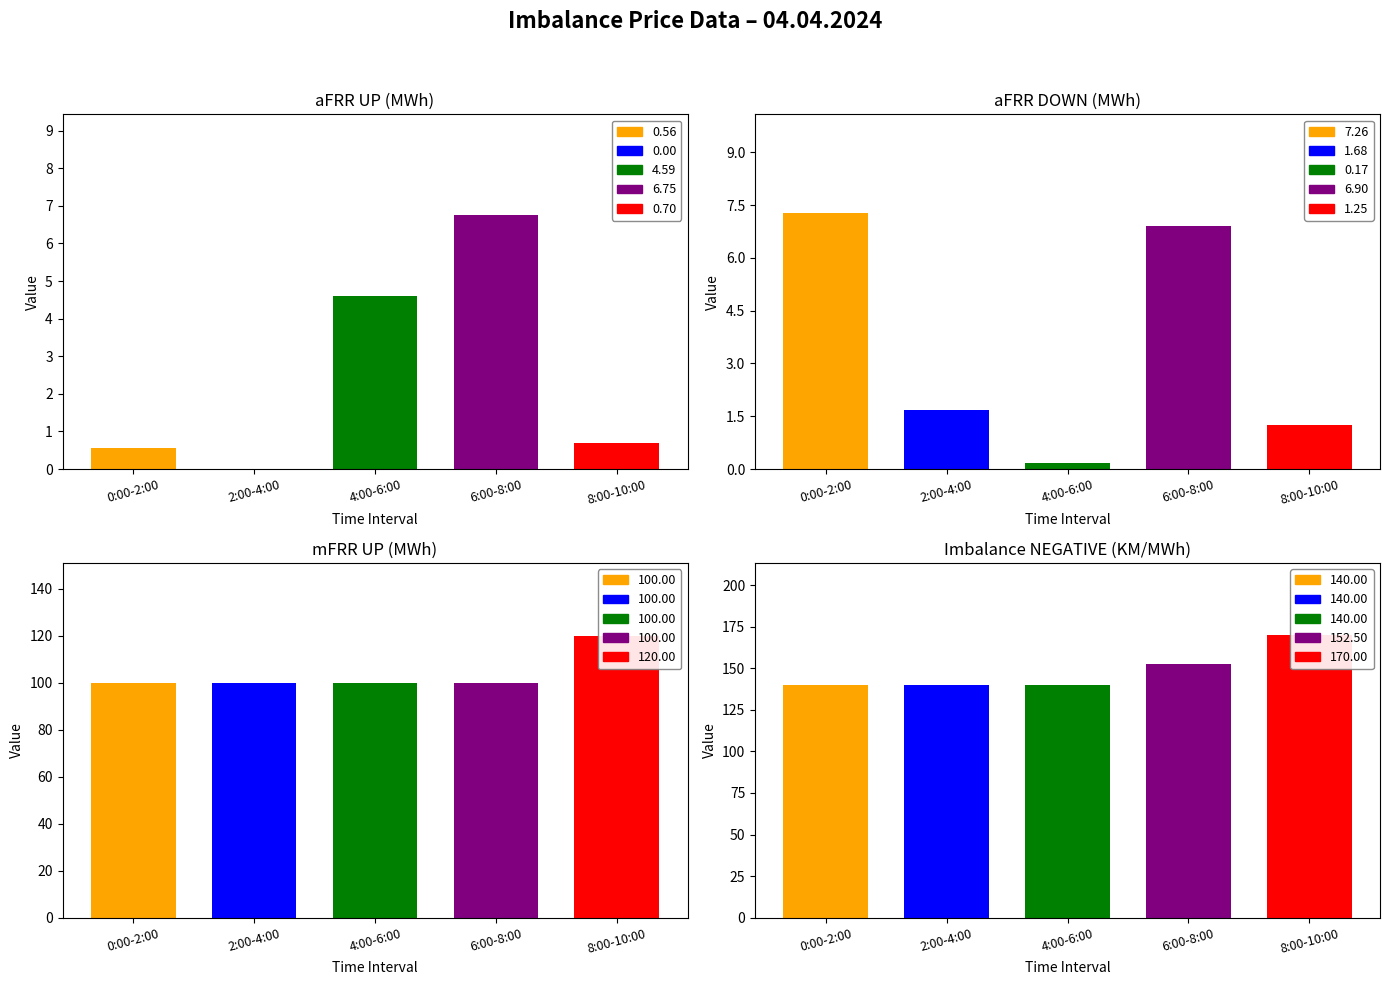

What is the label of the 5th bar from the right?

0:00-2:00